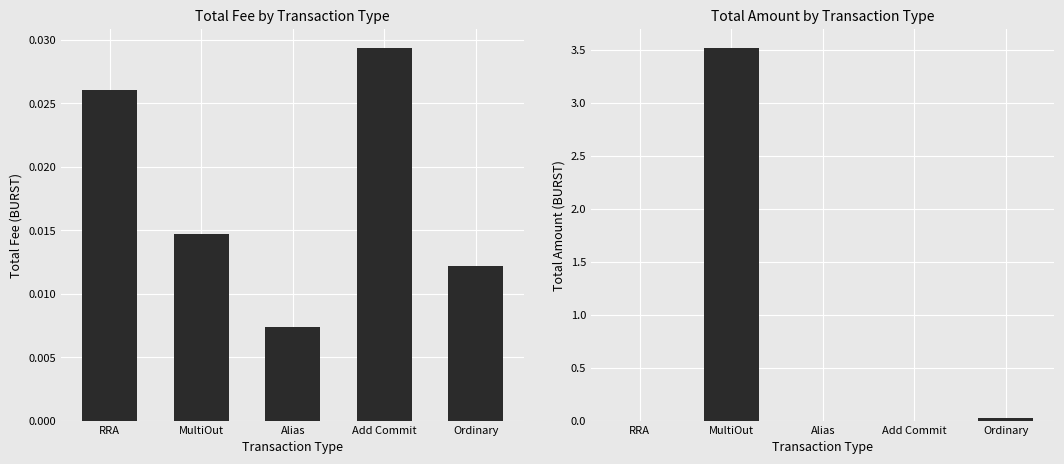

Which series changed the most between Alias and Ordinary?

Amount